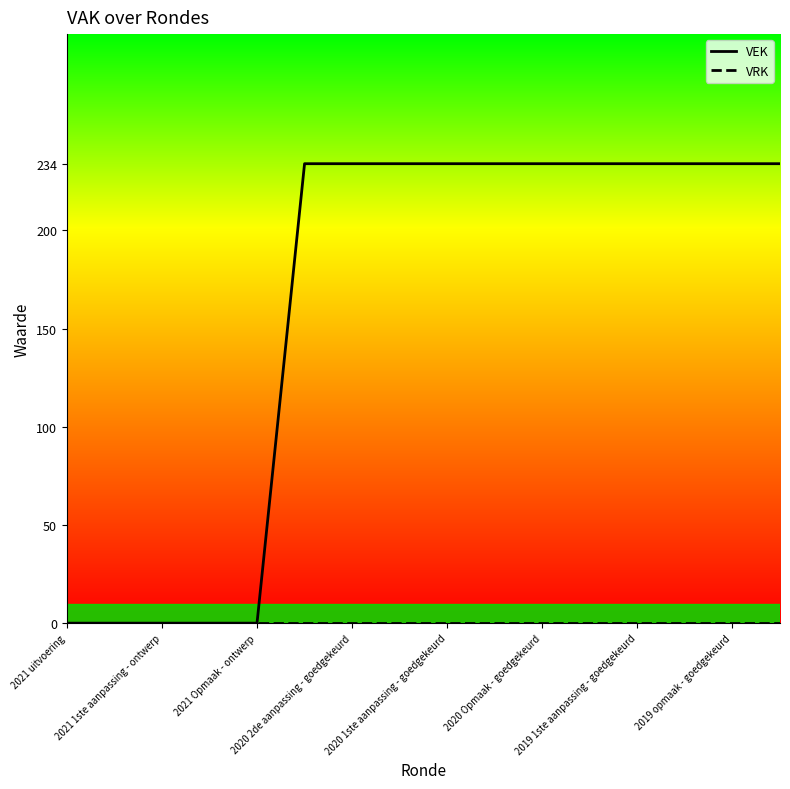

What is the maximum value for VEK?

234